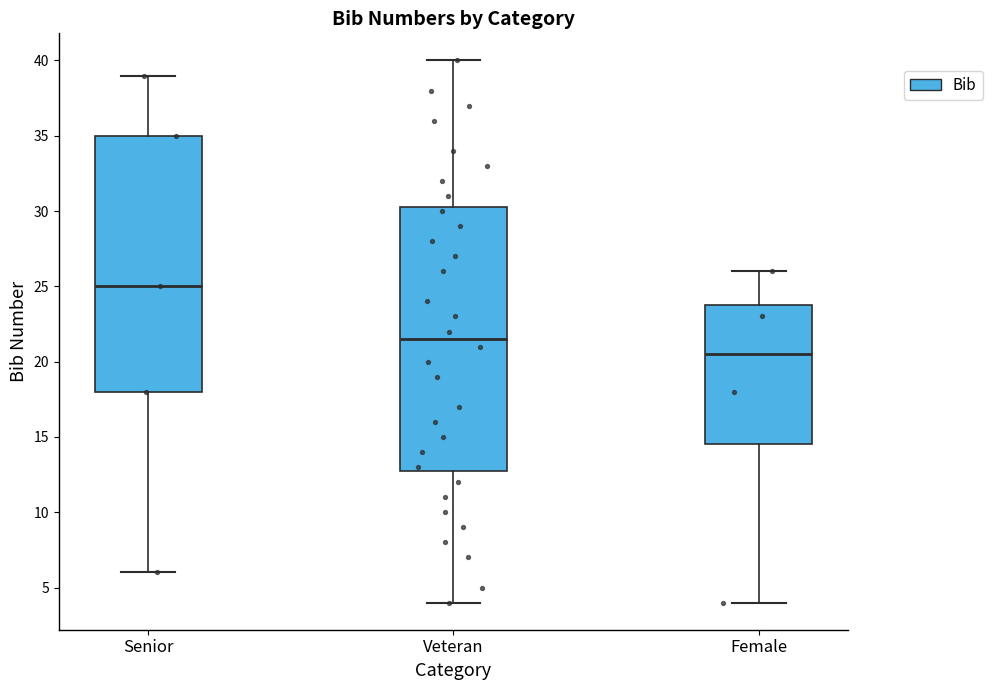

Reading left to right, read every box against the y-axis: the position of its median line, the range the box covers, and the ends of its whiskers. The values are not printed on the chart, so give them approximately, as read against the axis.

Senior: median 25.0, box 18.0 to 35.0, whiskers 6.0 to 39.0
Veteran: median 21.5, box 13.0 to 30.5, whiskers 4.0 to 40.0
Female: median 20.5, box 14.5 to 24.0, whiskers 4.0 to 26.0